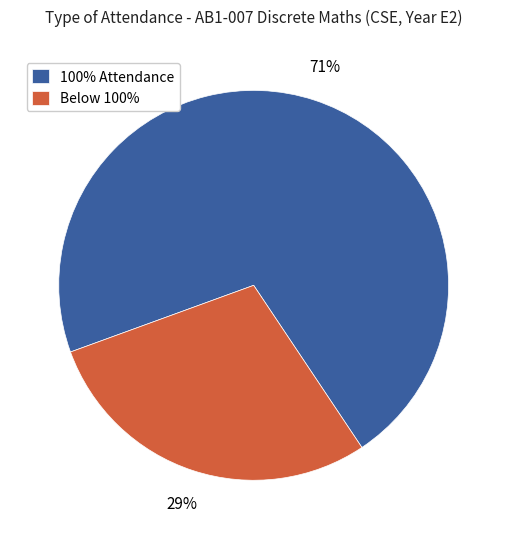

To the nearest percent, what is the average slice percentage?

50%